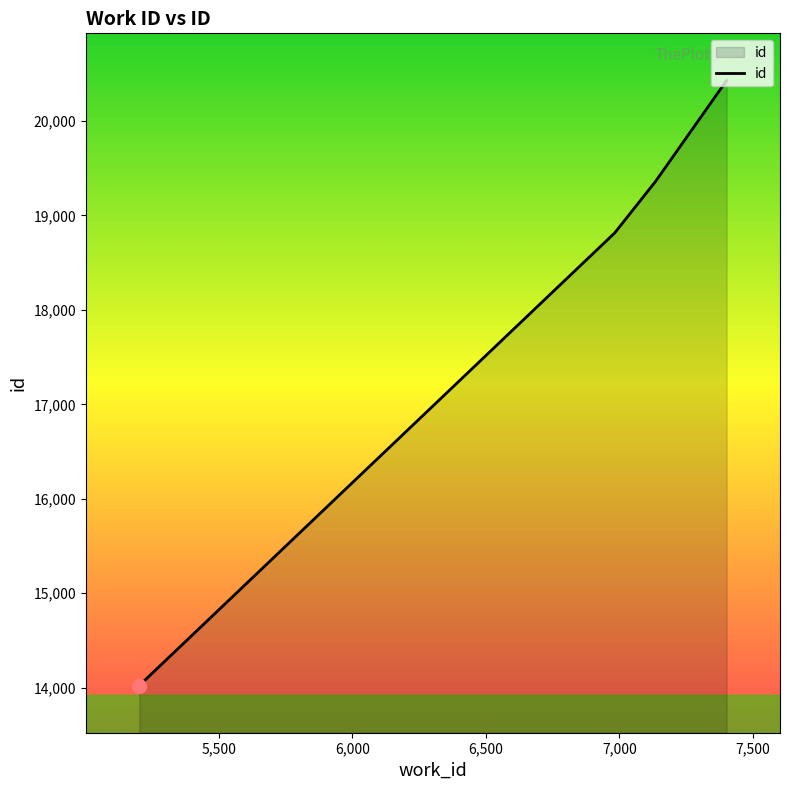

Count the number of data series in this chart.

1